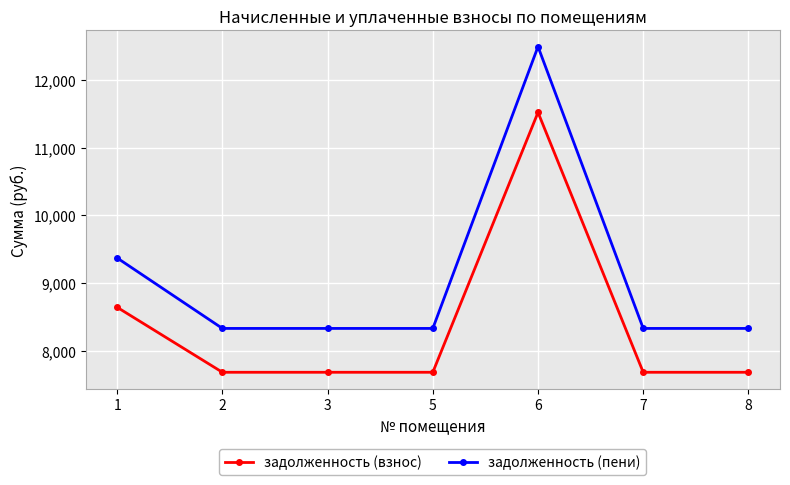

True or false: задолженность (пени) has more than 2 interior local peaks.

False